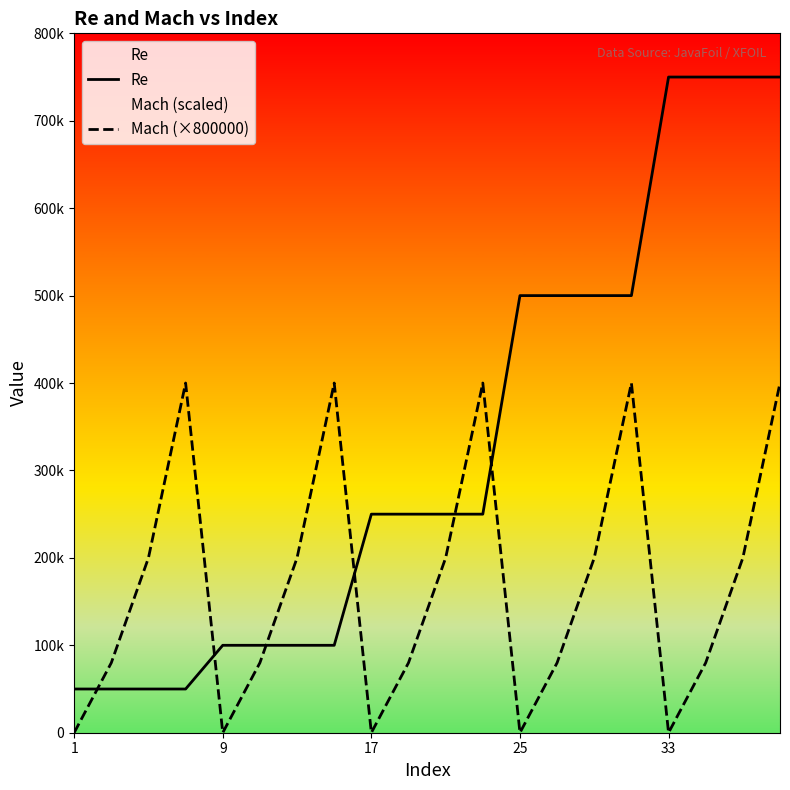

Does the chart display data point markers on the line(s)?

No